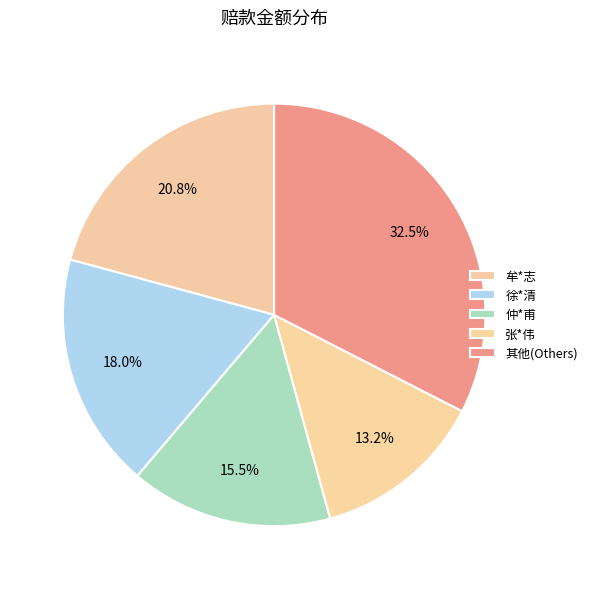

How many segments does this pie chart have?

5